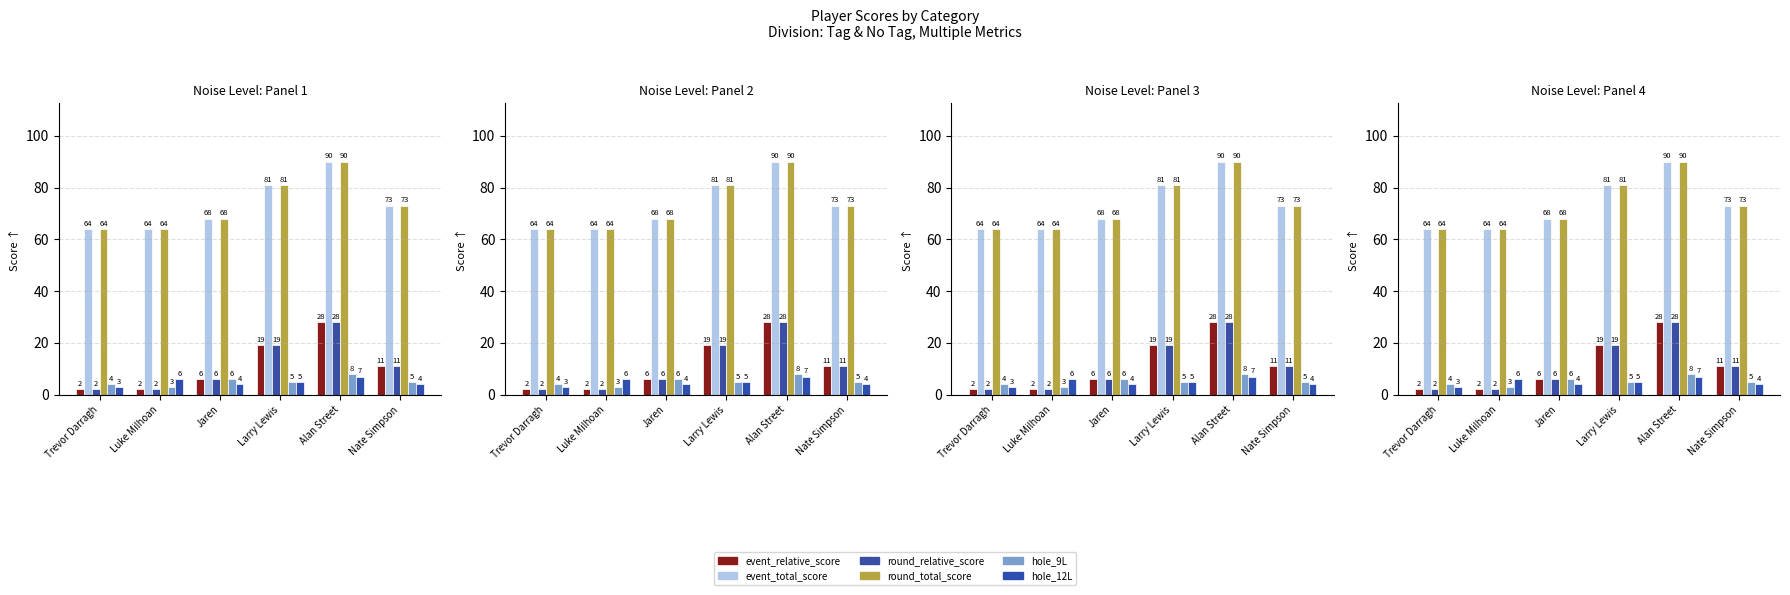

What is the total value across all series at Alan Street?

251